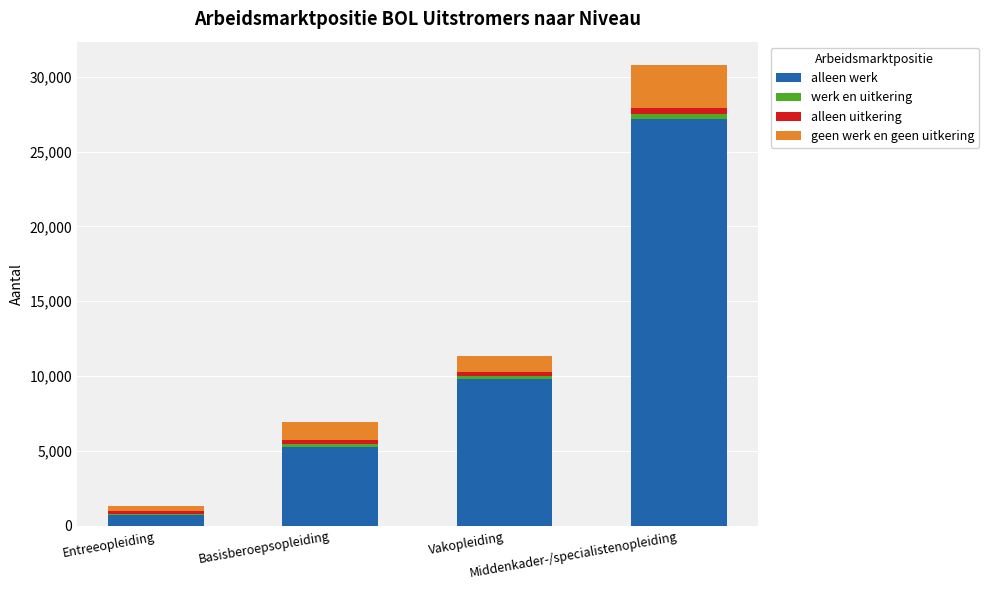

How many data points does each series have?

4